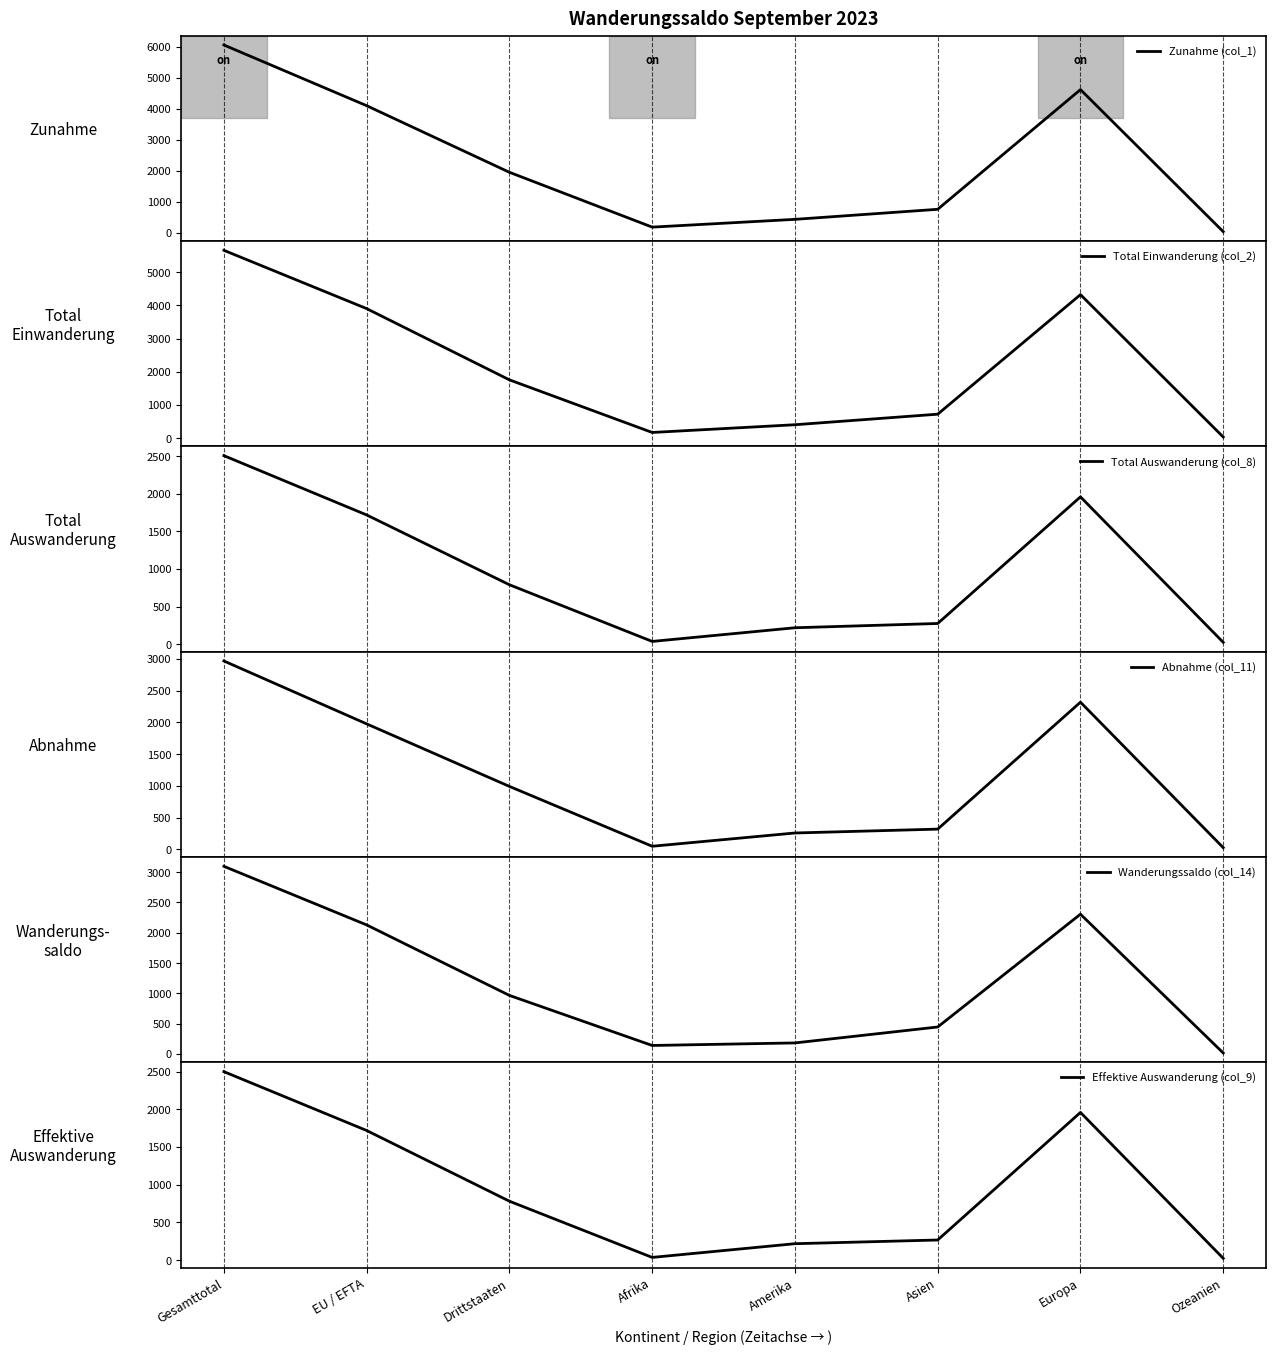

What is the difference between the maximum and minimum values in the Wanderungssaldo (col_14) series?

3080